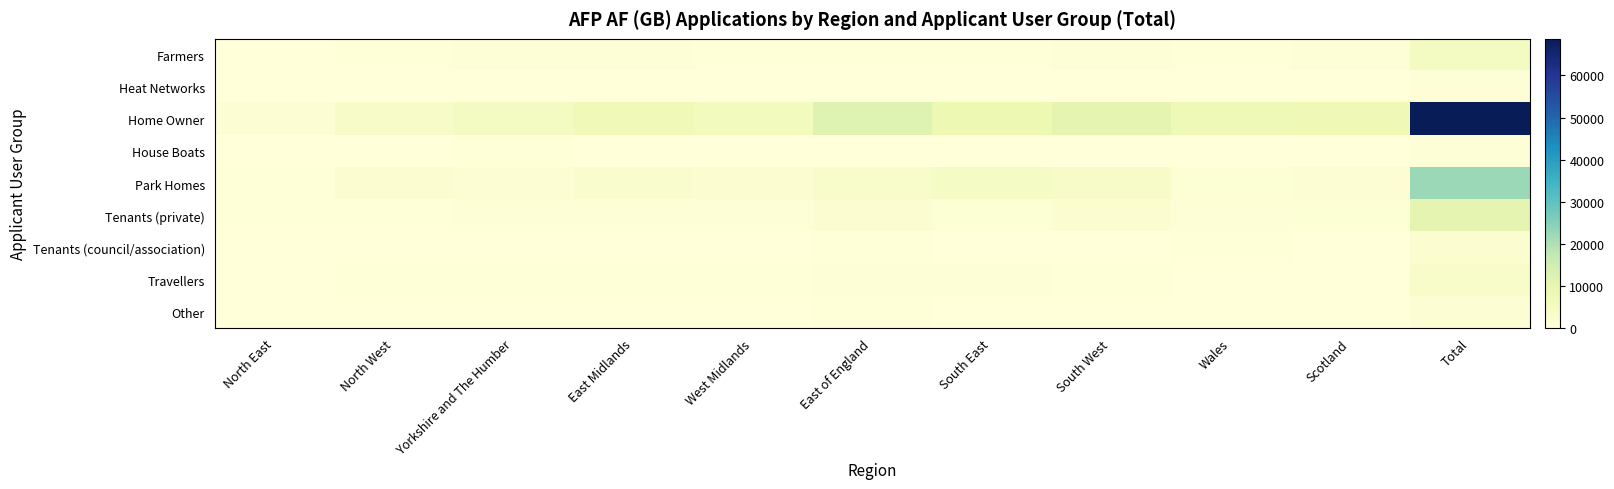

What is the total value across all series at Total?

115330